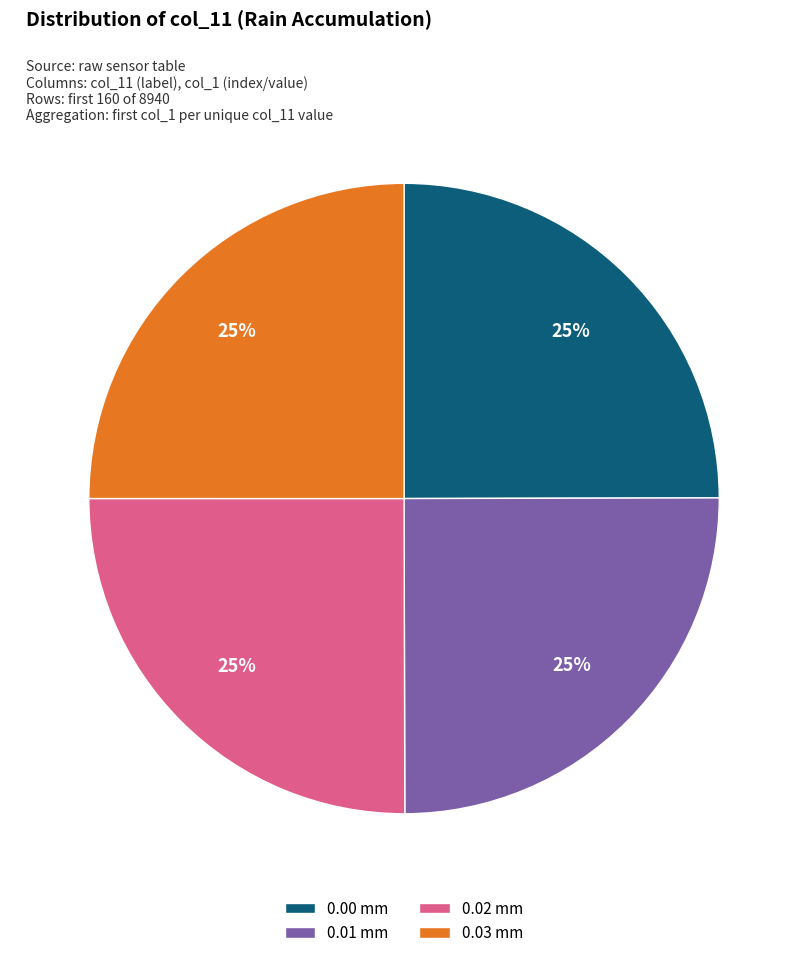

What is the ratio of the value at 0.01 mm to the value at 0.02 mm?

1.0